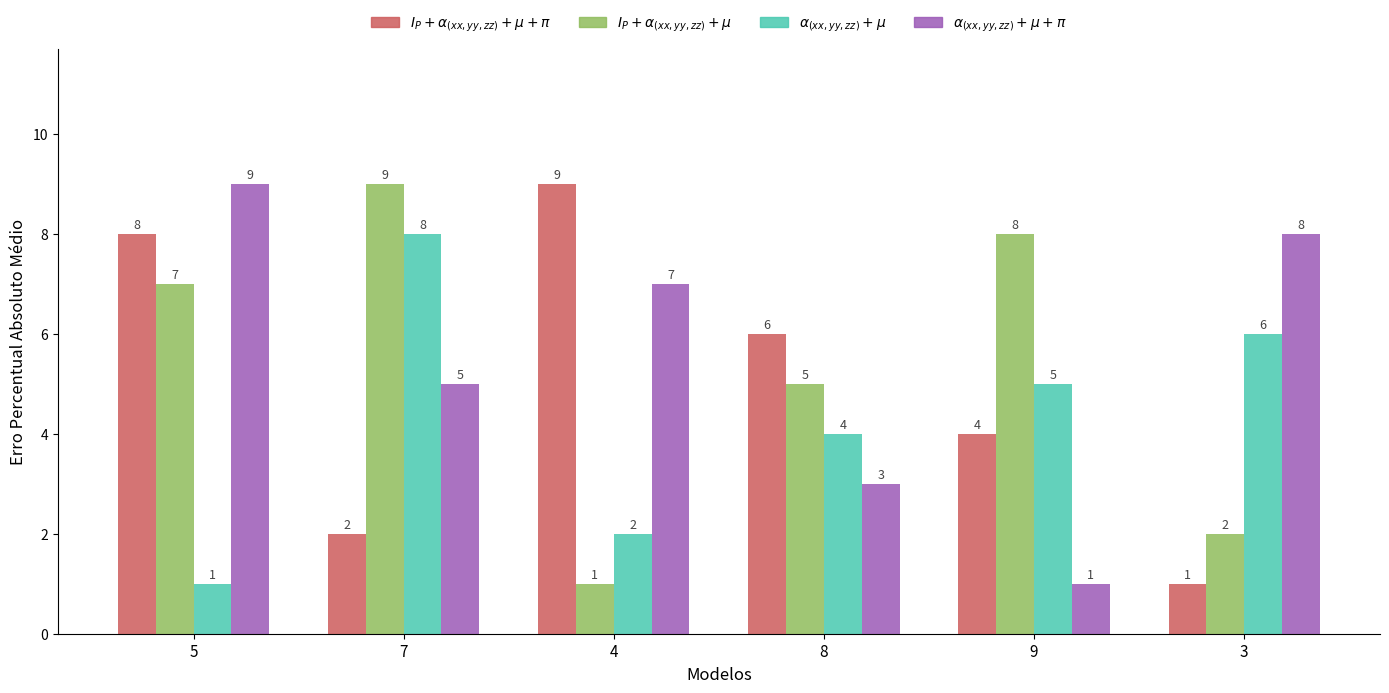

How many categories are shown in the chart?

6